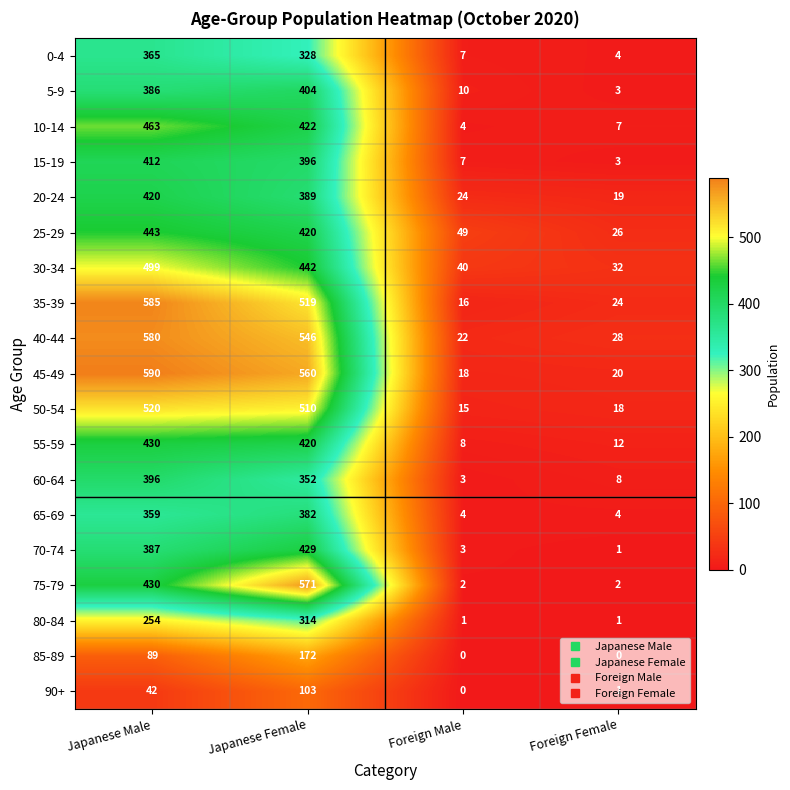

The value of 75-79 at Foreign Female is 2. True or false?

True